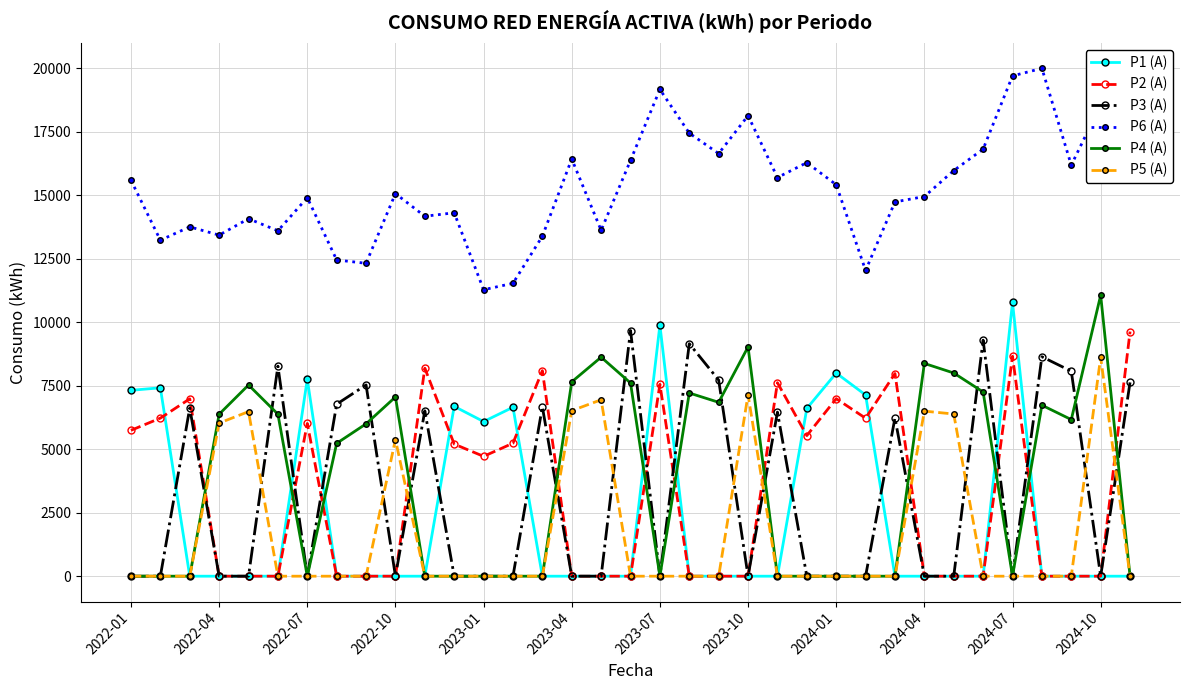

How many lines are shown in the chart?

6